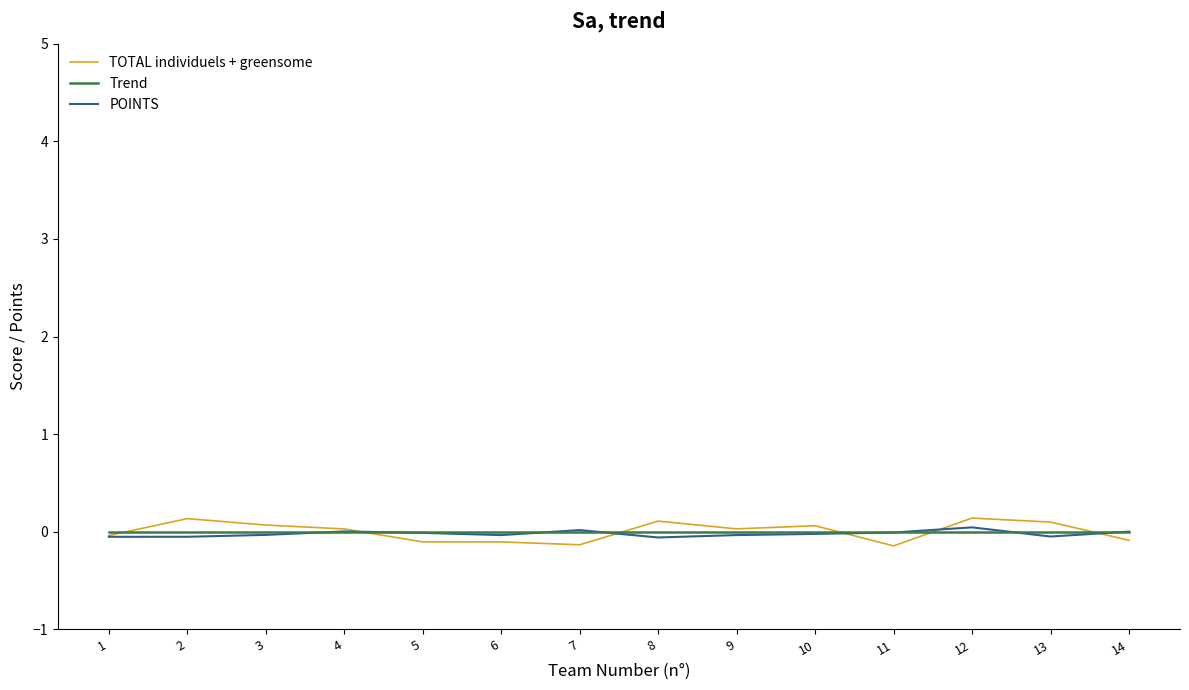

Where does the TOTAL individuels + greensome series first go above 0?

2